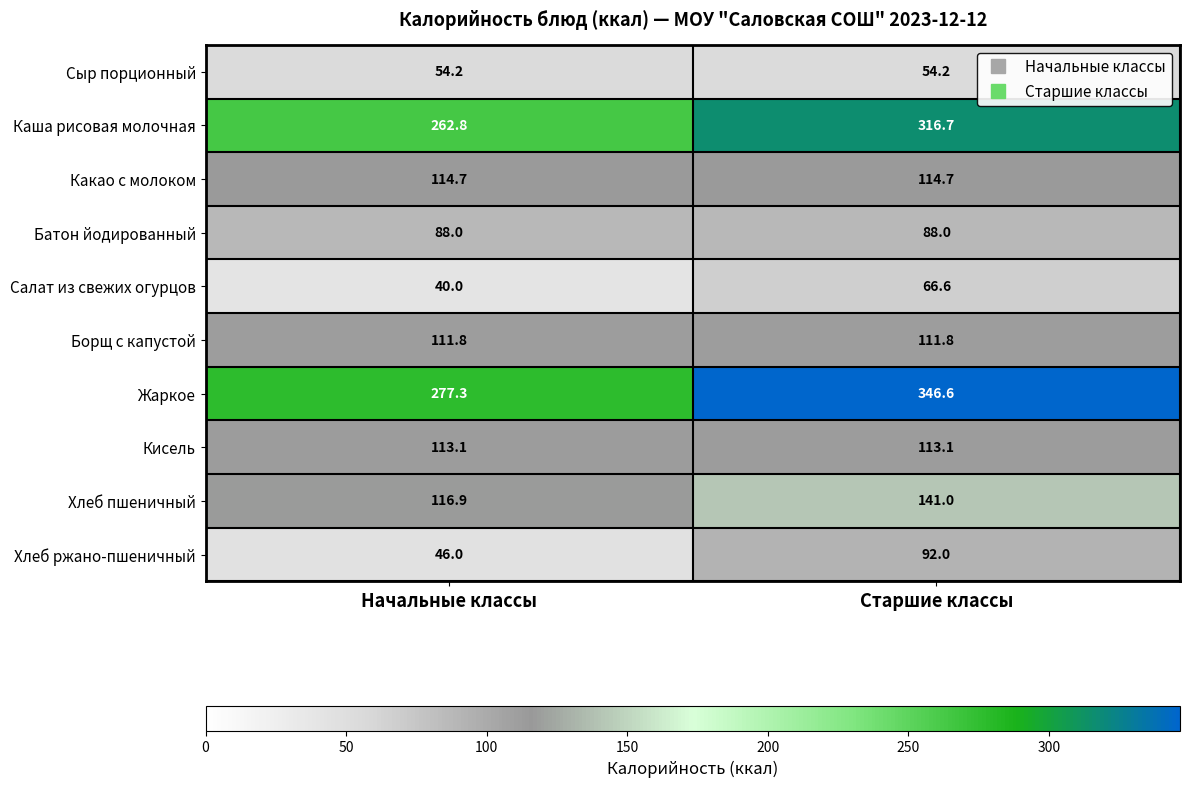

Reading left to right, what are all the values shown in this chart?

Сыр порционный: Начальные классы=54.2	Старшие классы=54.2
Каша рисовая молочная: Начальные классы=262.8	Старшие классы=316.7
Какао с молоком: Начальные классы=114.7	Старшие классы=114.7
Батон йодированный: Начальные классы=88.0	Старшие классы=88.0
Салат из свежих огурцов: Начальные классы=40.0	Старшие классы=66.6
Борщ с капустой: Начальные классы=111.8	Старшие классы=111.8
Жаркое: Начальные классы=277.3	Старшие классы=346.6
Кисель: Начальные классы=113.1	Старшие классы=113.1
Хлеб пшеничный: Начальные классы=116.9	Старшие классы=141.0
Хлеб ржано-пшеничный: Начальные классы=46.0	Старшие классы=92.0